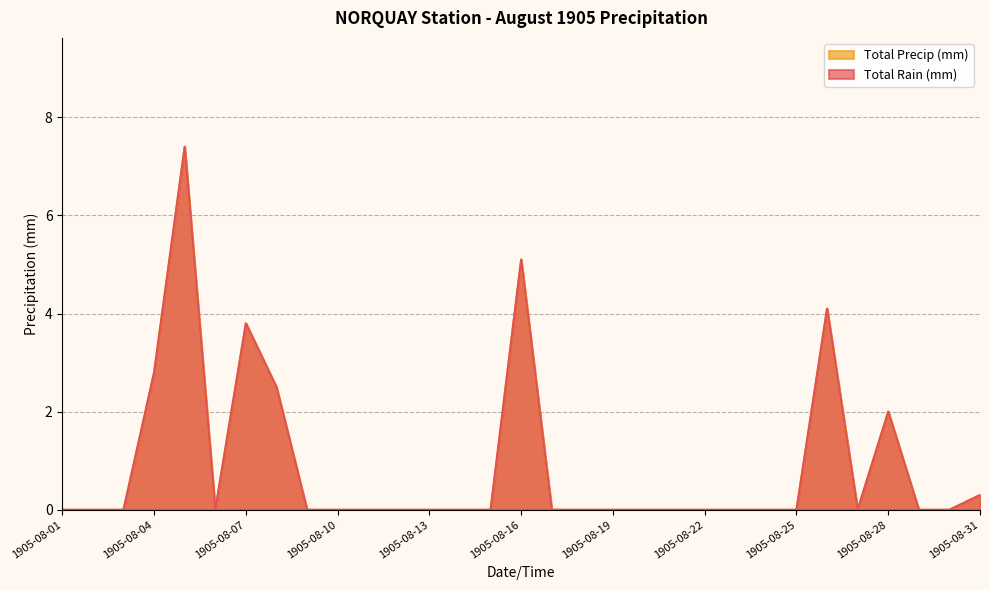

Does the chart have visible grid lines?

Yes